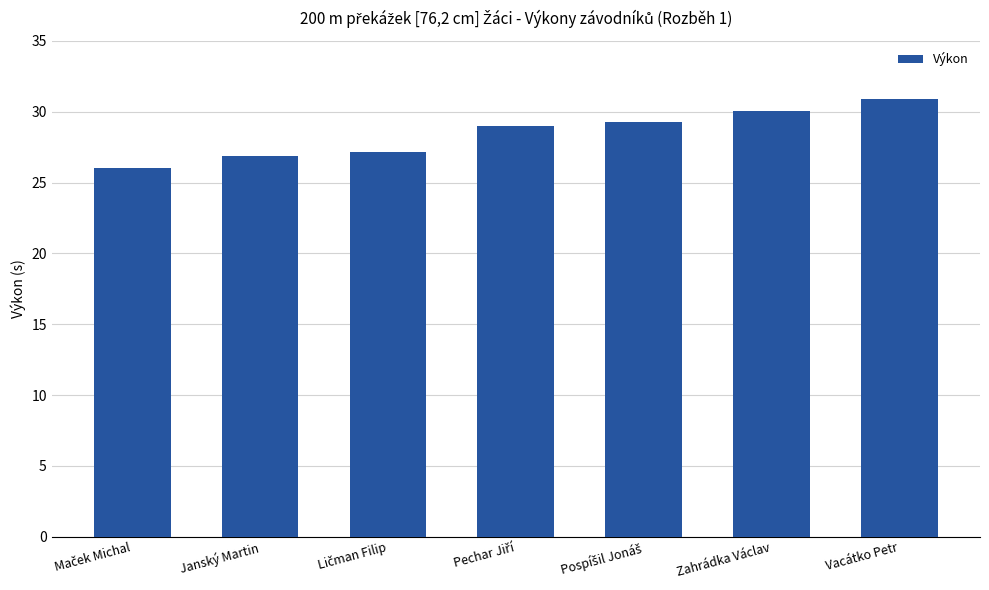

What value does the data have at Zahrádka Václav?

30.0